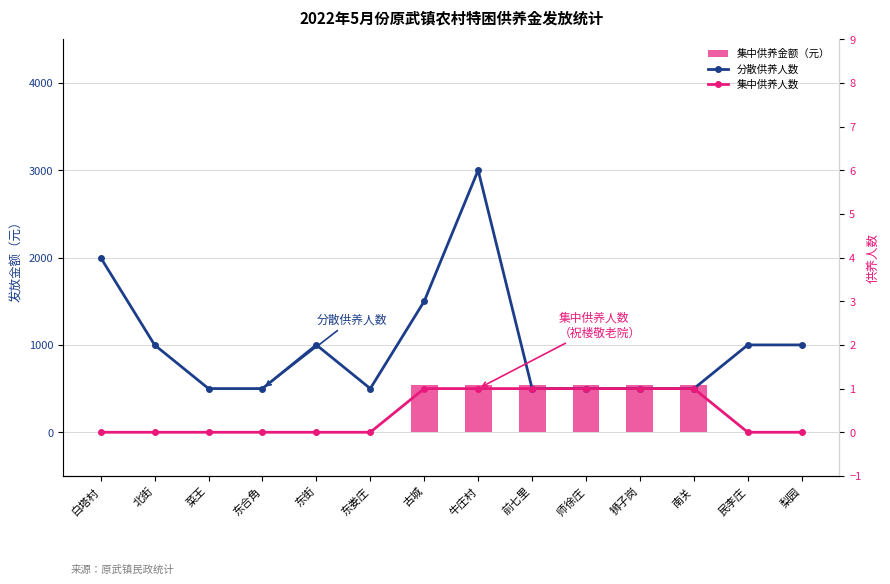

Reading left to right, what are all the values shown in this chart?

集中供养金额（元）: 0	0	0	0	0	0	546	546	546	546	546	546	0	0
分散供养人数: 4	2	1	1	2	1	3	6	1	1	1	1	2	2
集中供养人数: 0	0	0	0	0	0	1	1	1	1	1	1	0	0